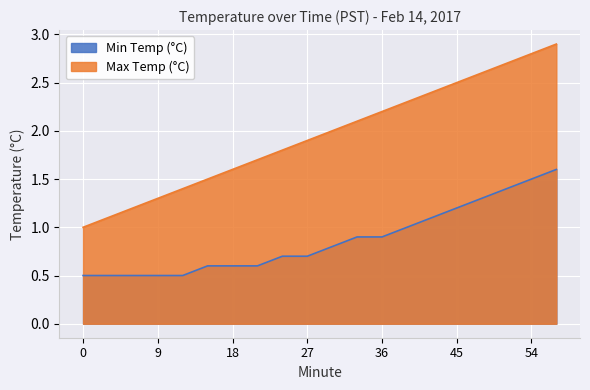

List the labels in order of Min Temp (°C) value, smallest first.

0, 3, 6, 9, 12, 15, 18, 21, 24, 27, 30, 33, 36, 39, 42, 45, 48, 51, 54, 57